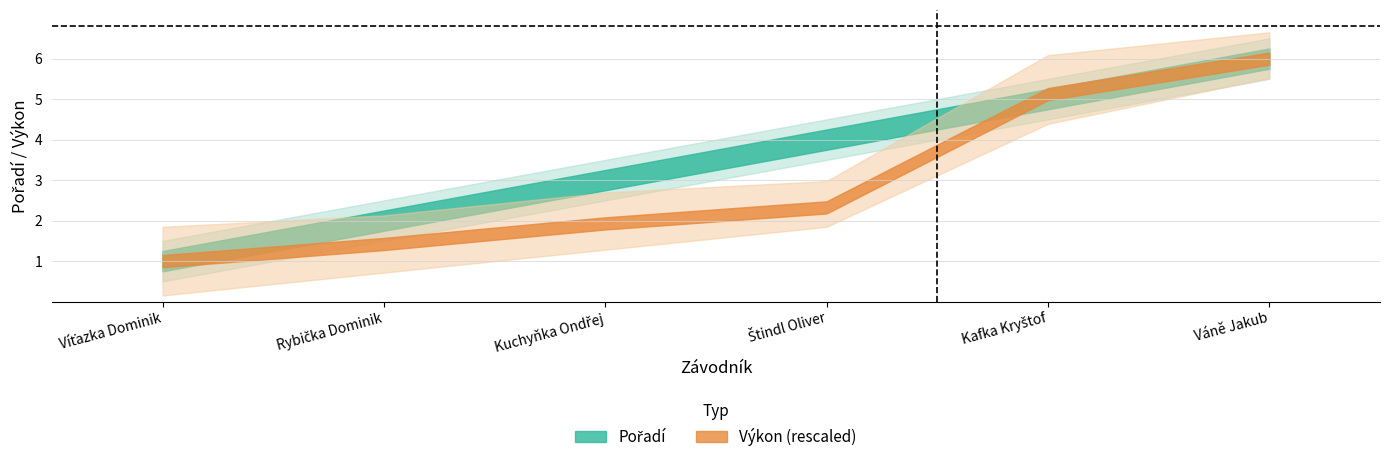

True or false: Pořadí has a value of 5.0 at Kafka Kryštof.

True